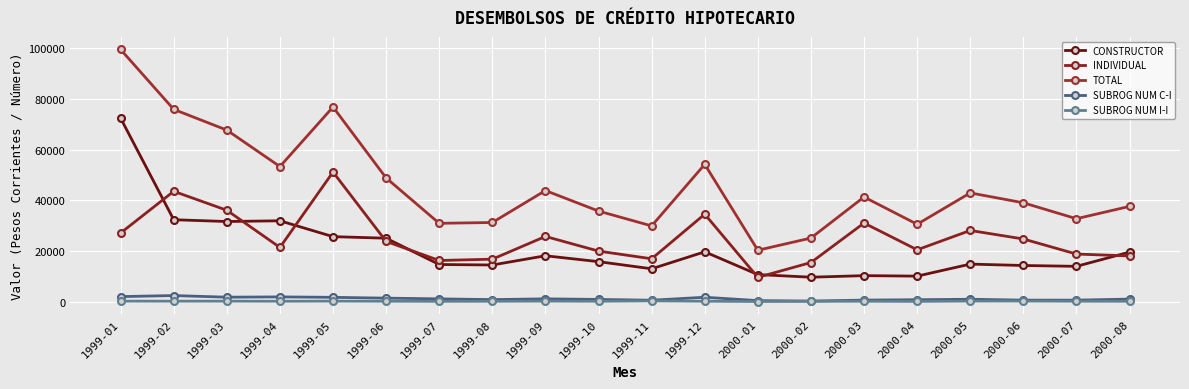

Where does the TOTAL series first go above 41305?

1999-01